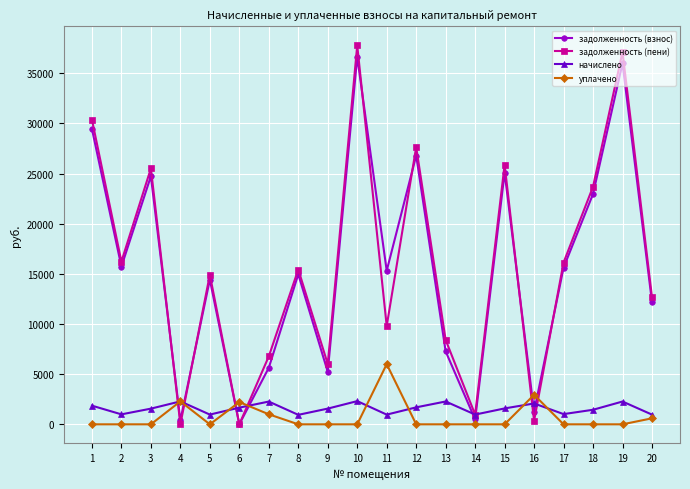

Which label corresponds to the largest value in the chart?

10